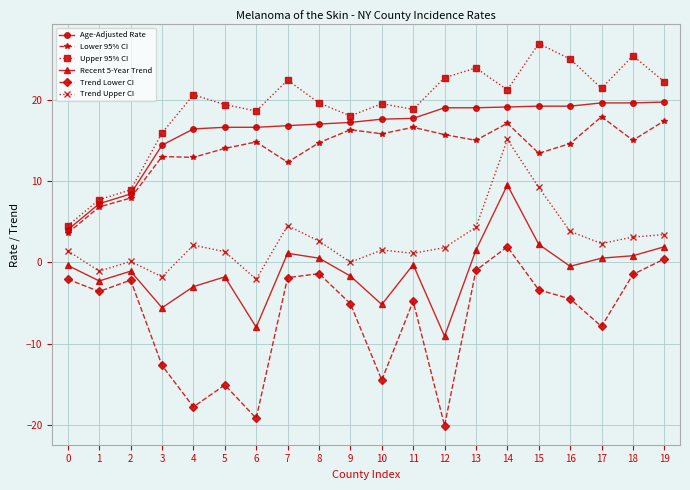

What is the value of the Upper 95% CI point at the 6th from the left?

19.4